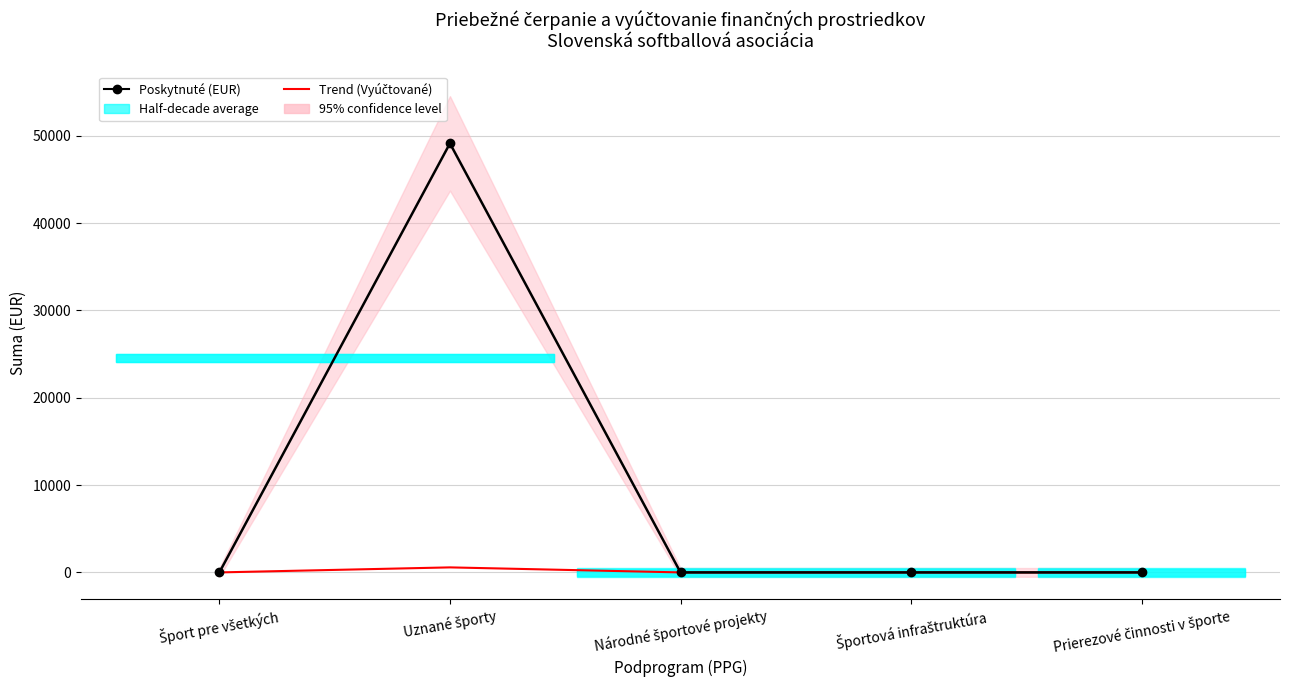

Where is the first local maximum for Trend (Vyúčtované)?

Uznané športy